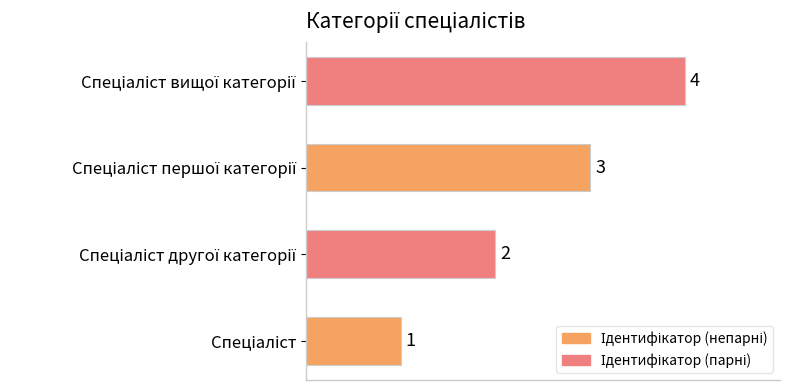

What is the sum of all values?

10